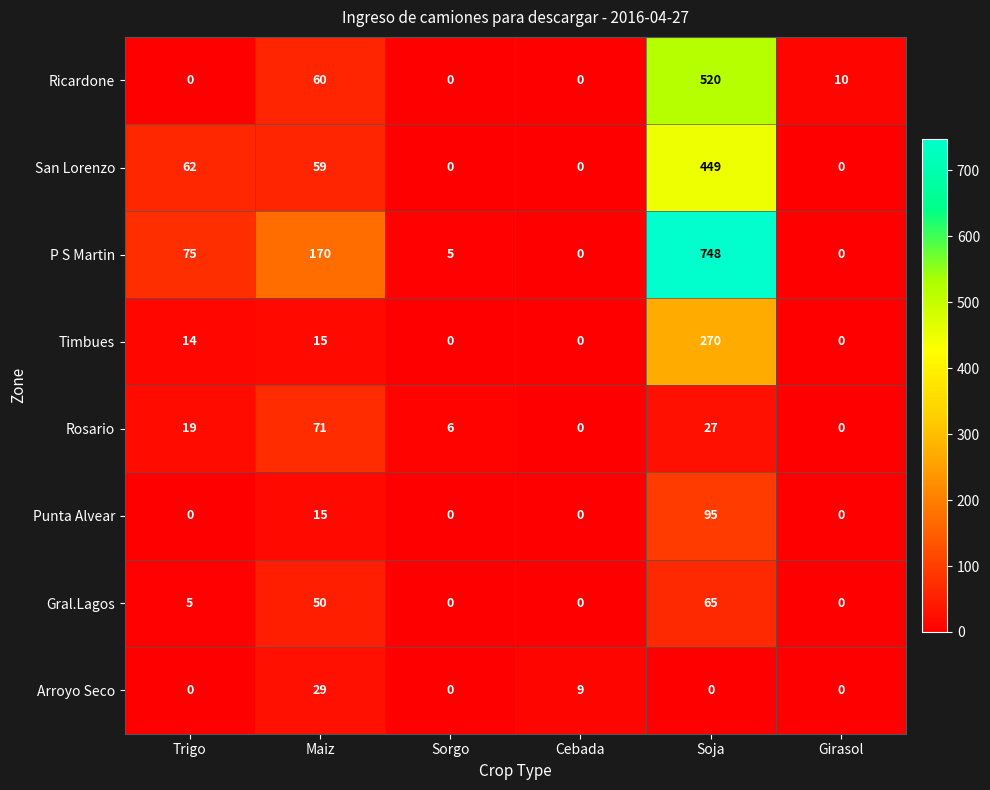

What is the difference between the San Lorenzo values at Trigo and Sorgo?

62